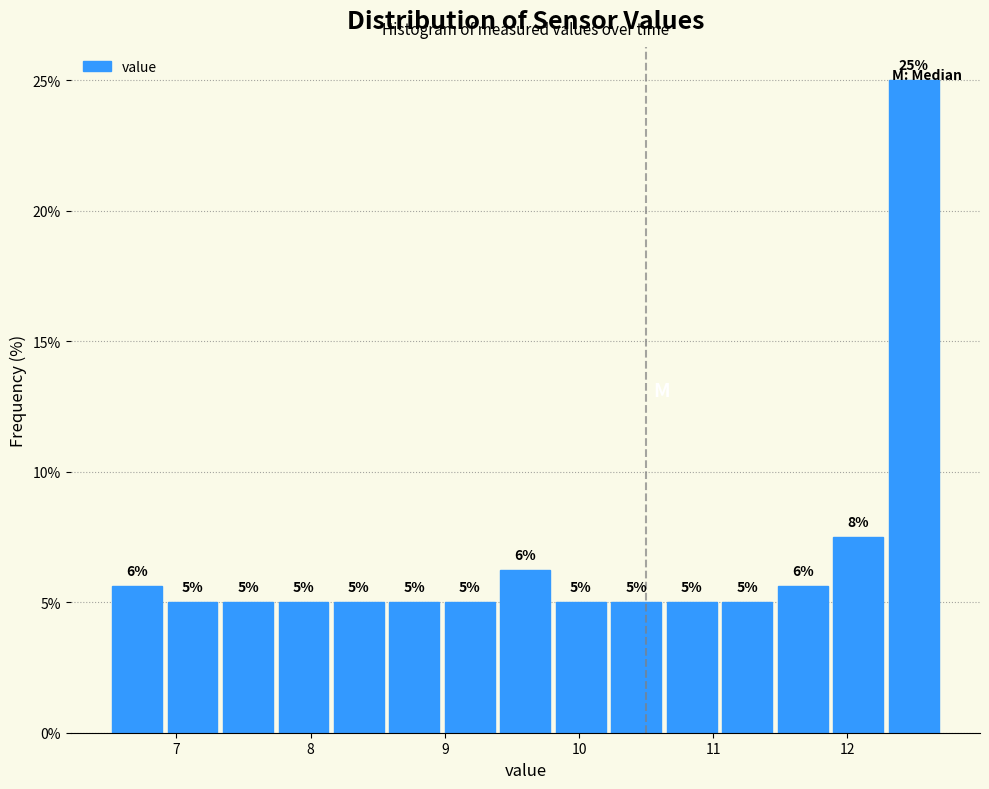

Which range on the x-axis has the tallest bar?

12.3 to 12.7